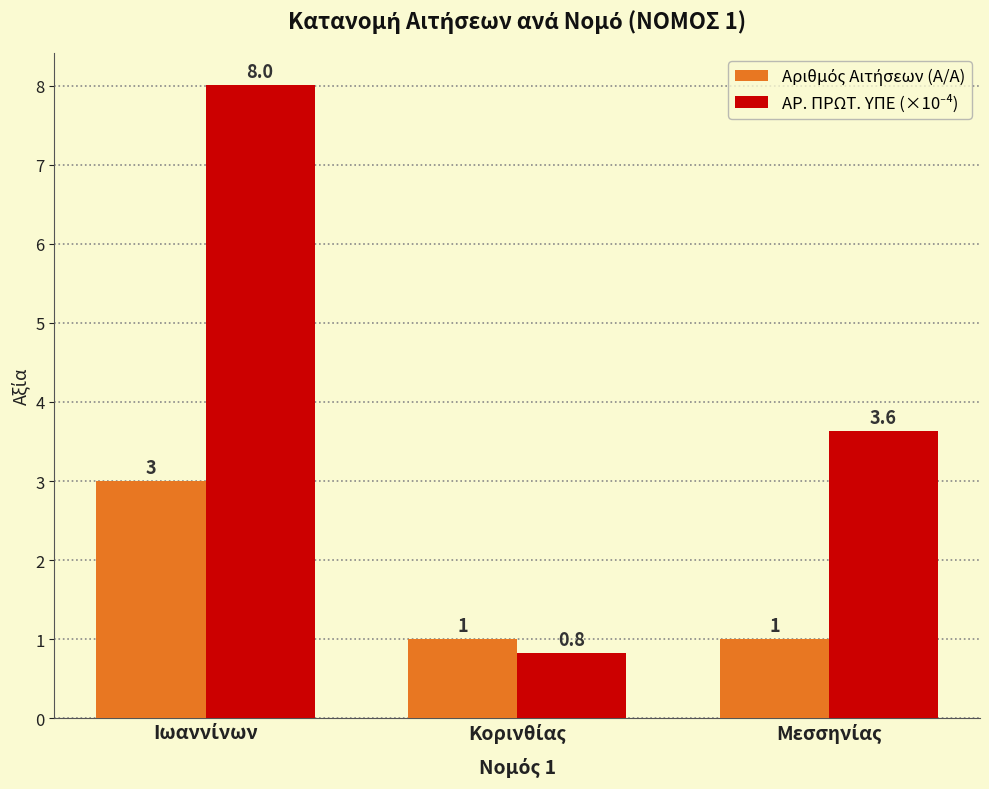

What is the difference between the maximum and second lowest values in the ΑΡ. ΠΡΩΤ. ΥΠΕ (×10⁻⁴) series?

4.4